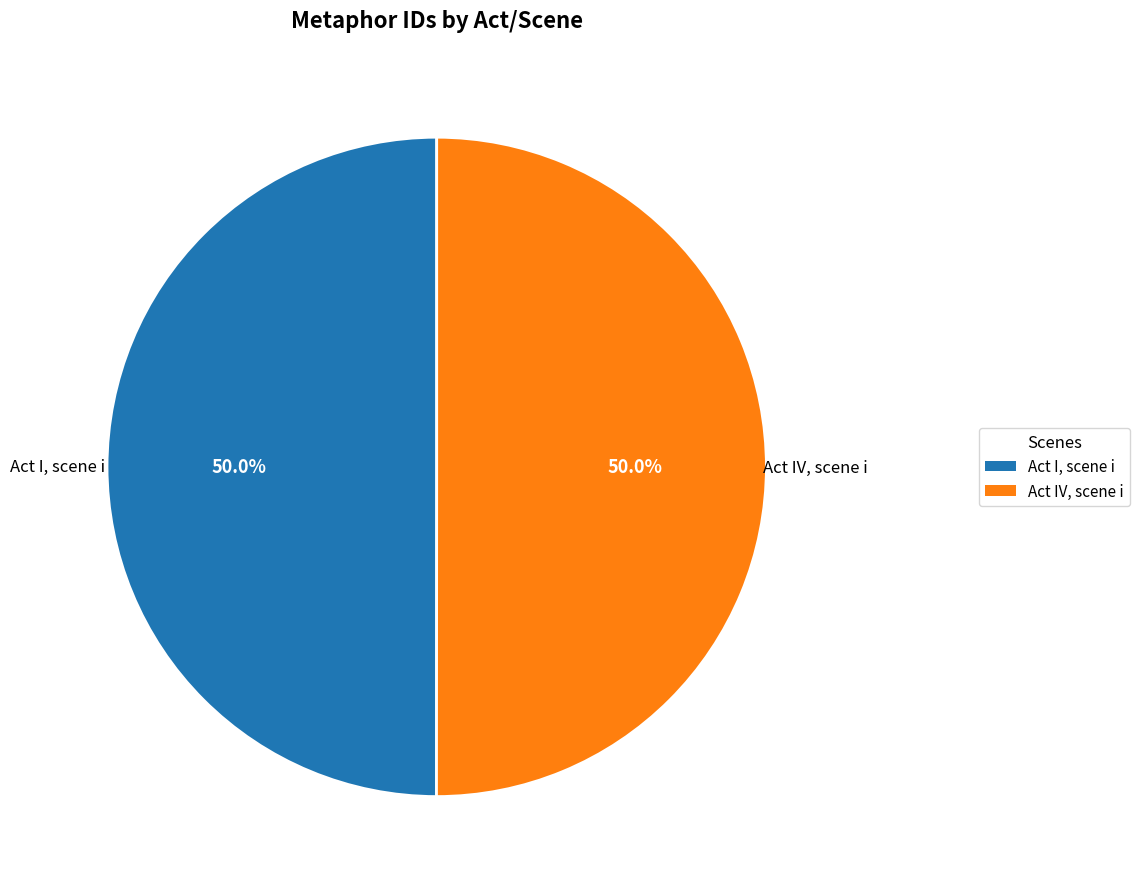

To the nearest percent, what is the average slice percentage?

50%